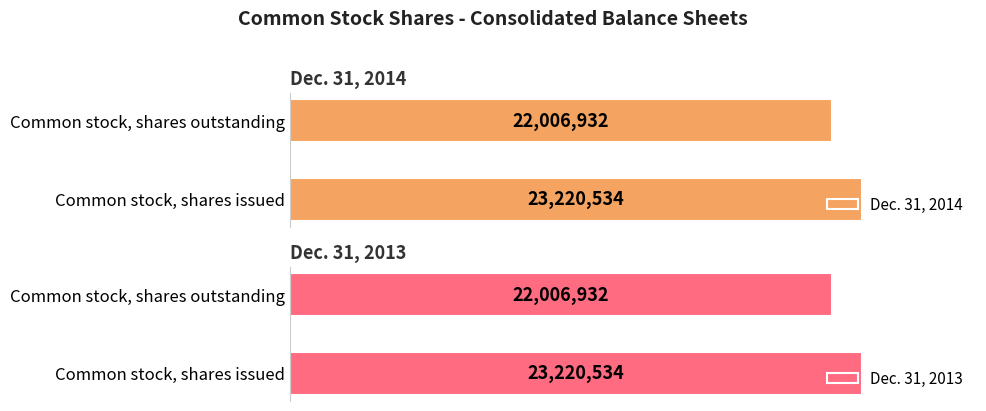

How many Dec. 31, 2014 values are between 22006932 and 23220534?

2